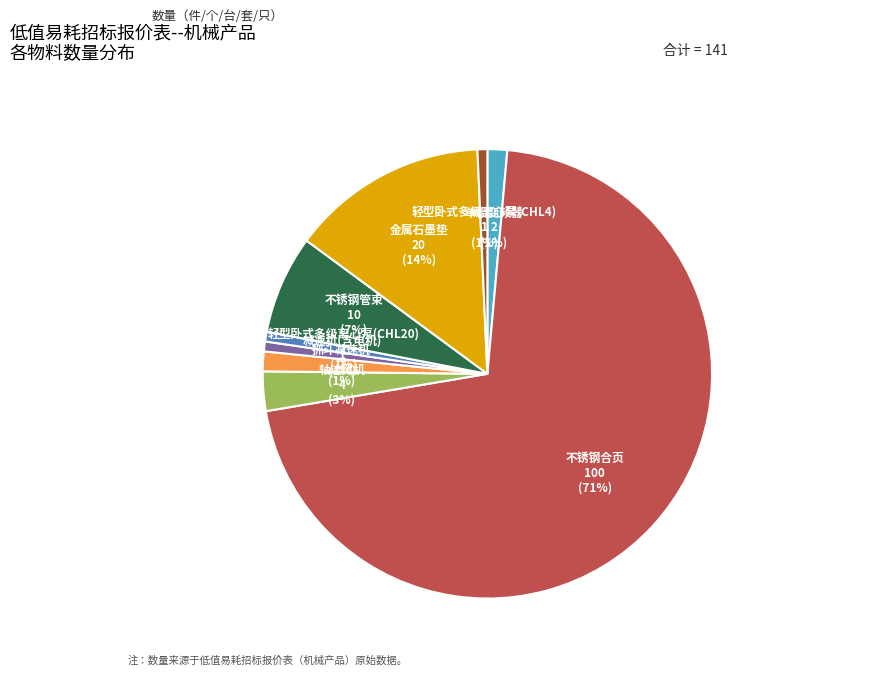

Does any single category account for the majority?

Yes